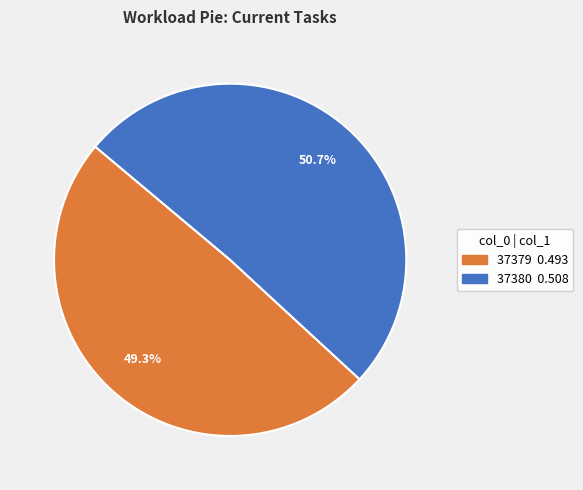

What is the majority slice?

37380